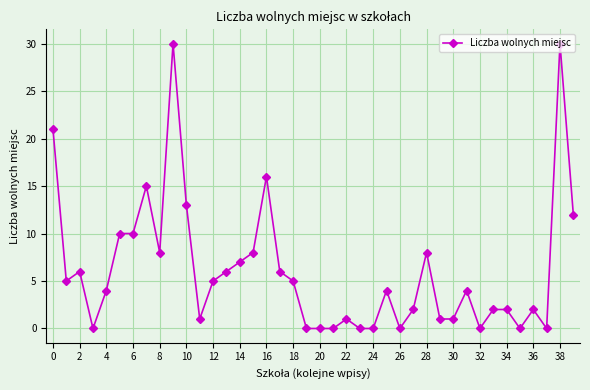

What is the average value?

6